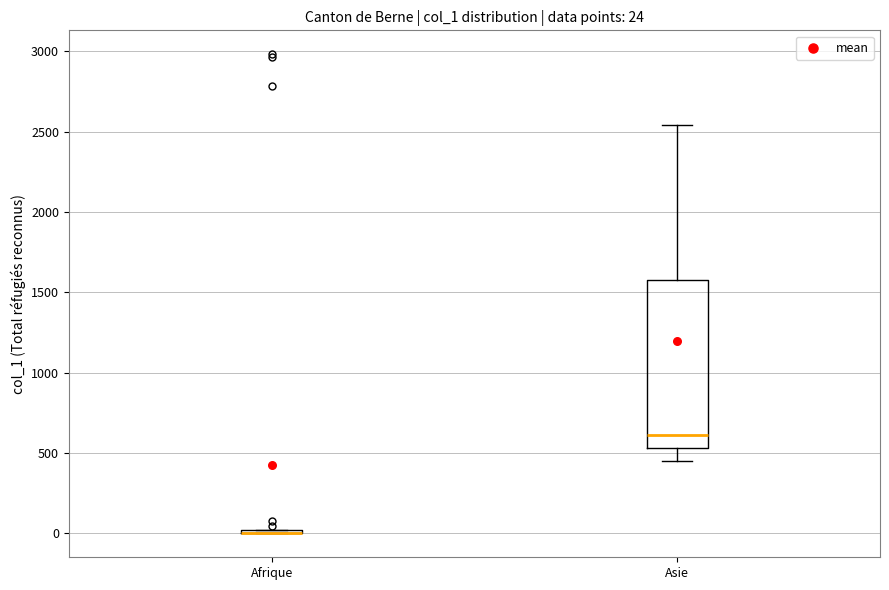

Which box is the tallest, from its lower edge to its upper edge?

Asie